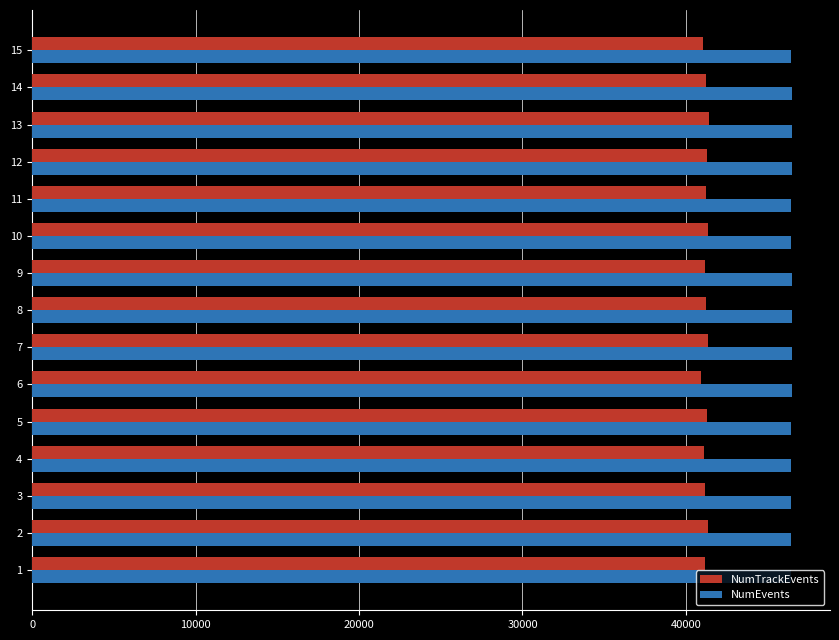

What is the greatest value displayed?

46489